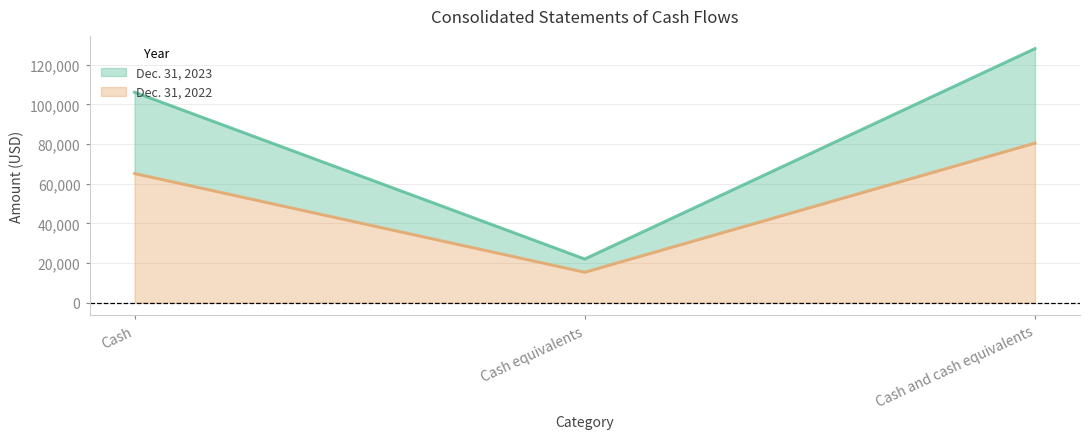

At which category is the sum across all series the highest?

Cash and cash equivalents